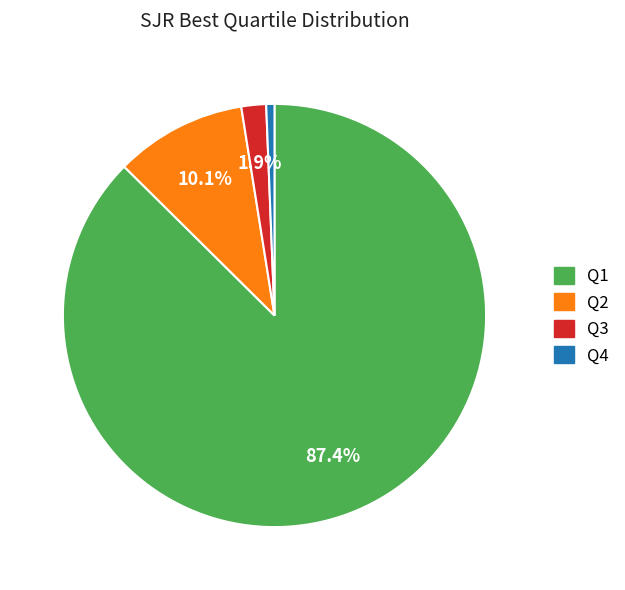

To the nearest percent, what is the difference between the largest and smallest slice percentages?

87%